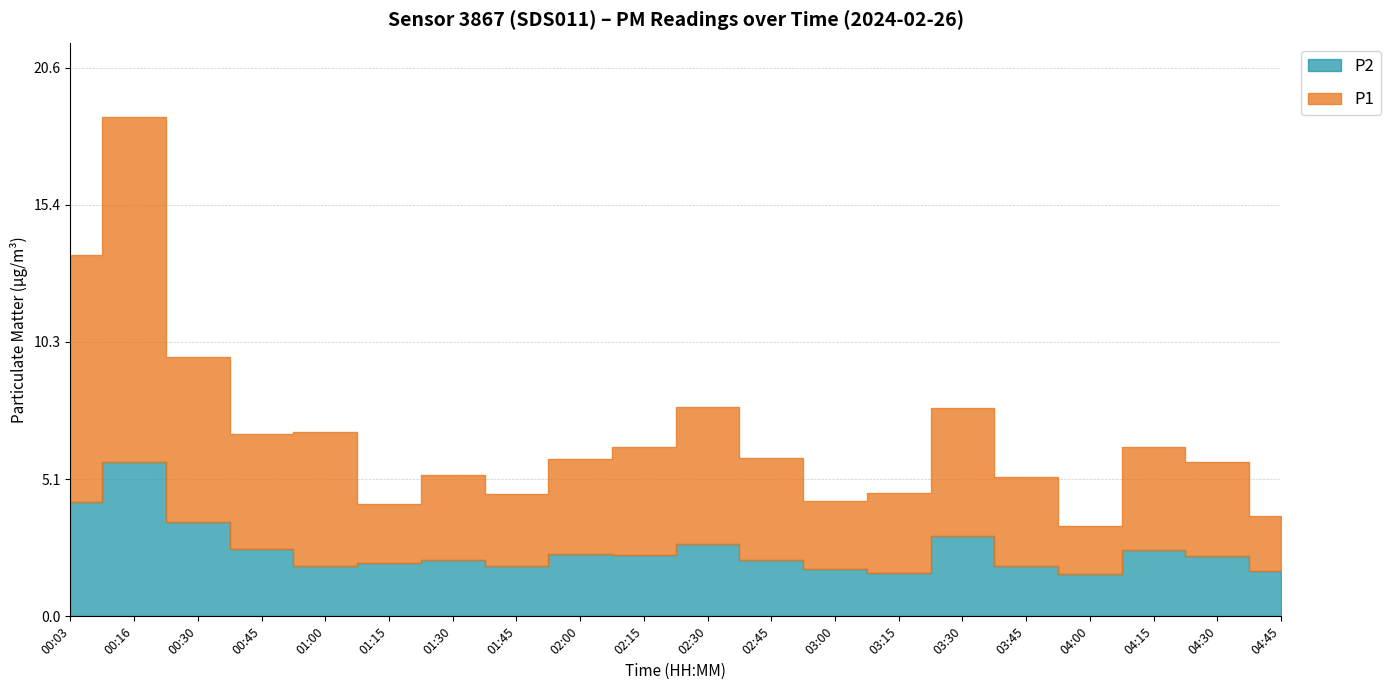

Reading left to right, extract all data points from this chart.

P1: 9.3	12.9	6.2	4.3	5.0	2.2	3.2	2.7	3.6	4.0	5.1	3.8	2.6	3.0	4.8	3.4	1.8	3.9	3.5	2.1
P2: 4.3	5.8	3.5	2.5	1.9	2.0	2.1	1.9	2.3	2.3	2.7	2.1	1.8	1.6	3.0	1.9	1.6	2.5	2.3	1.7